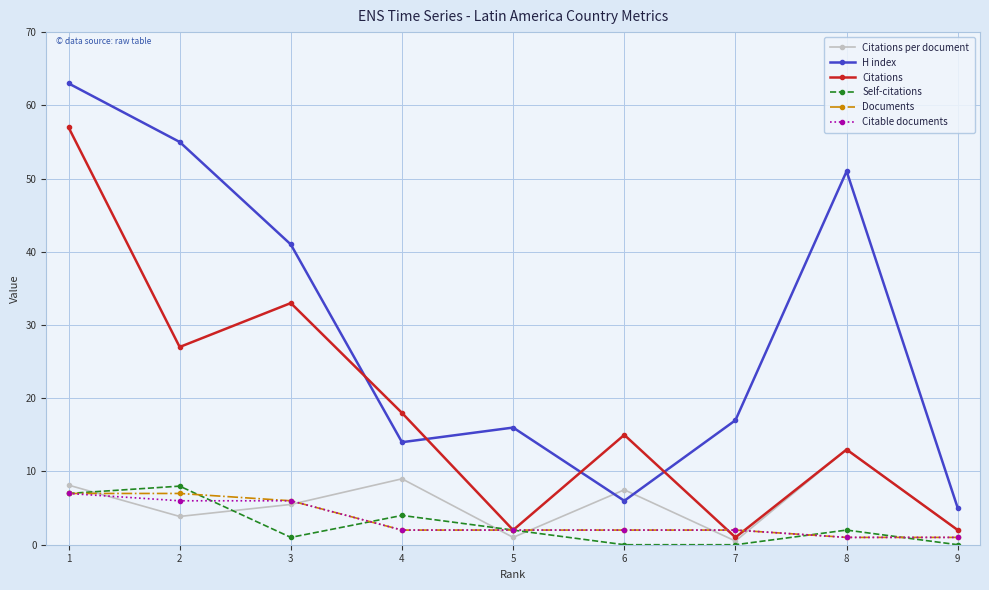

How many Documents values are between 2 and 6?

5